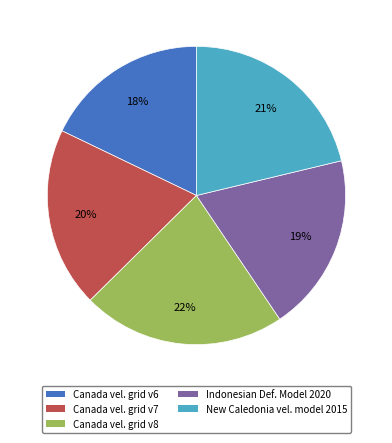

To the nearest percent, what is the average slice percentage?

20%